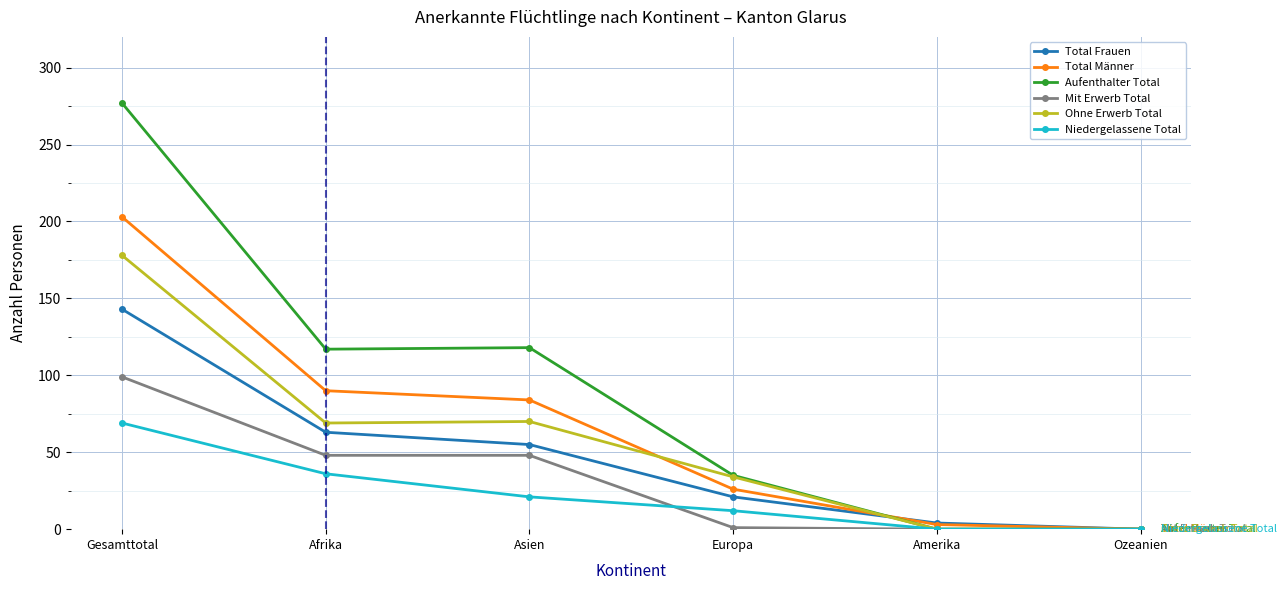

Is the value of Mit Erwerb Total at Asien greater than the value of Niedergelassene Total at Ozeanien?

Yes